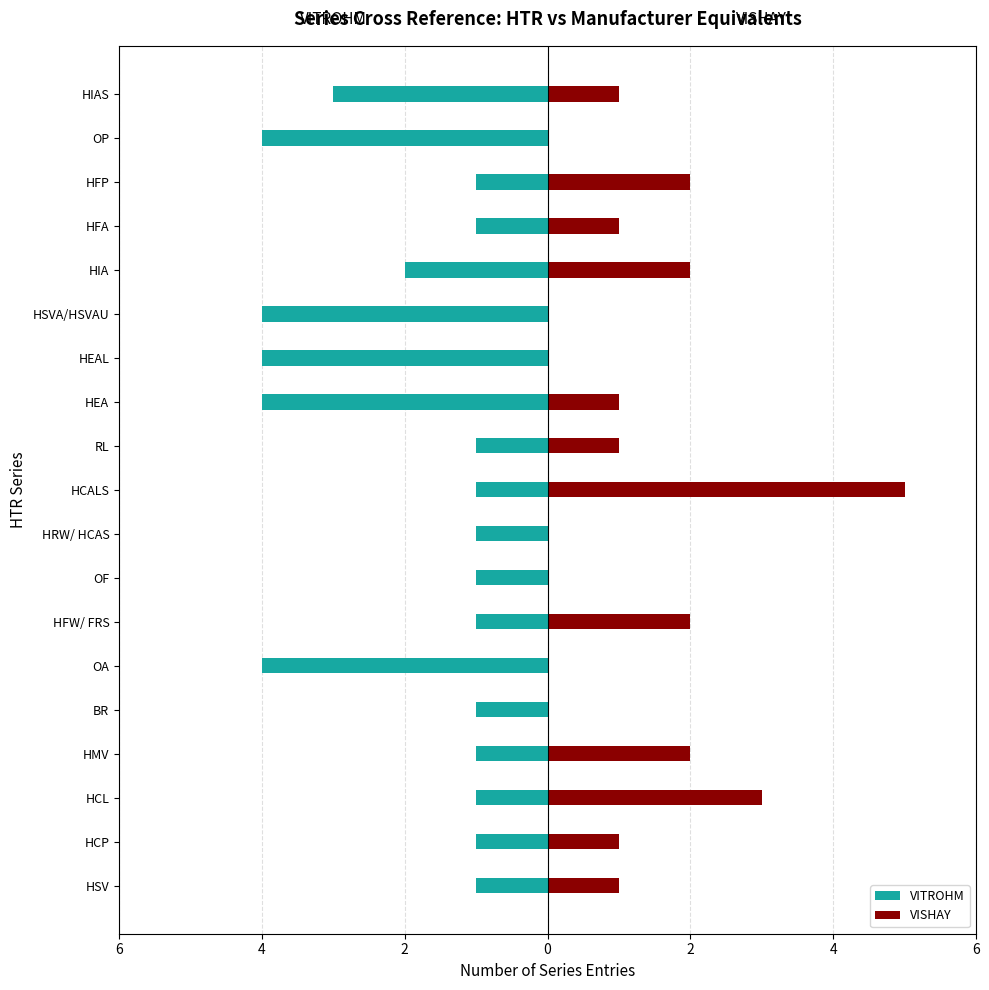

Which series has the widest spread of values?

VISHAY